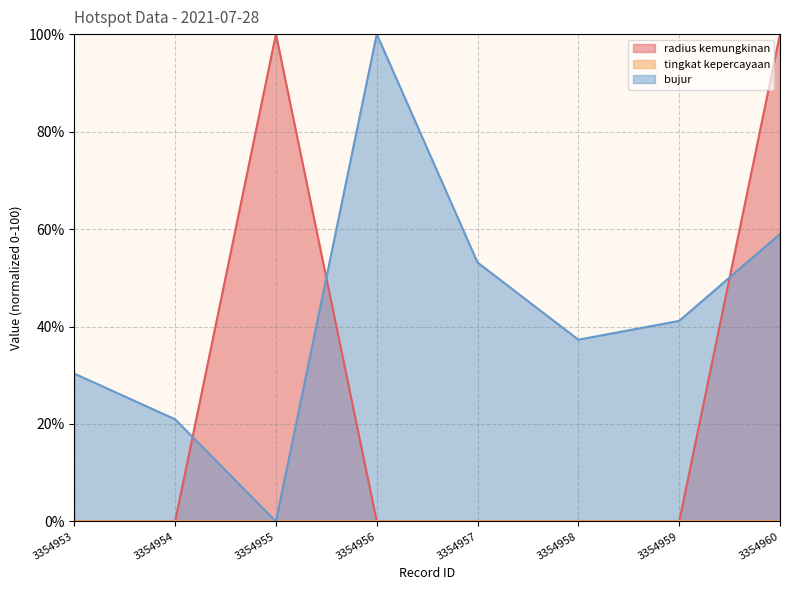

The bujur series shows 20.8 at 3354953. True or false?

False